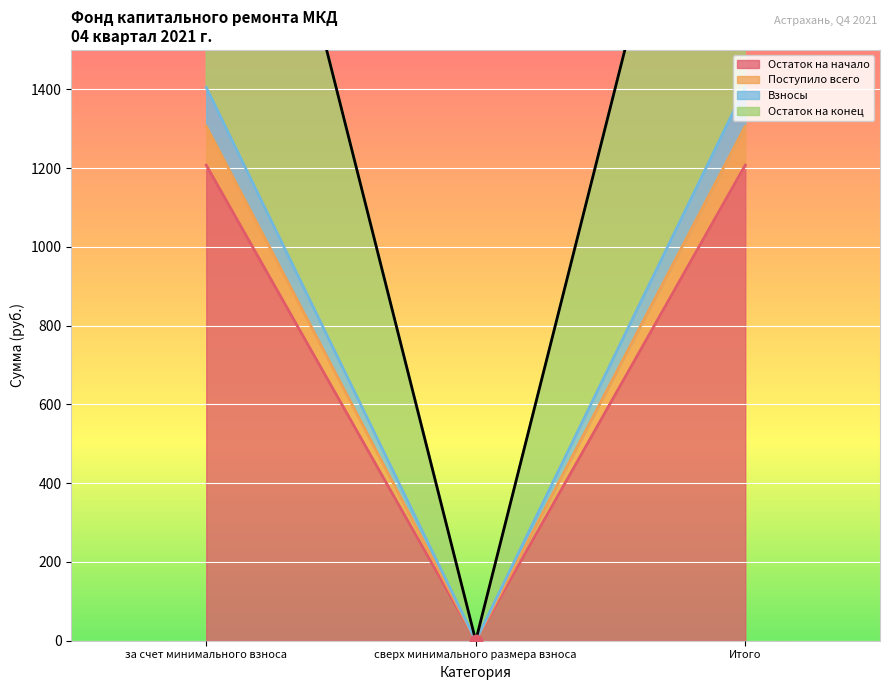

Is the value of Остаток на начало at Итого greater than the value of Поступило всего at Итого?

No